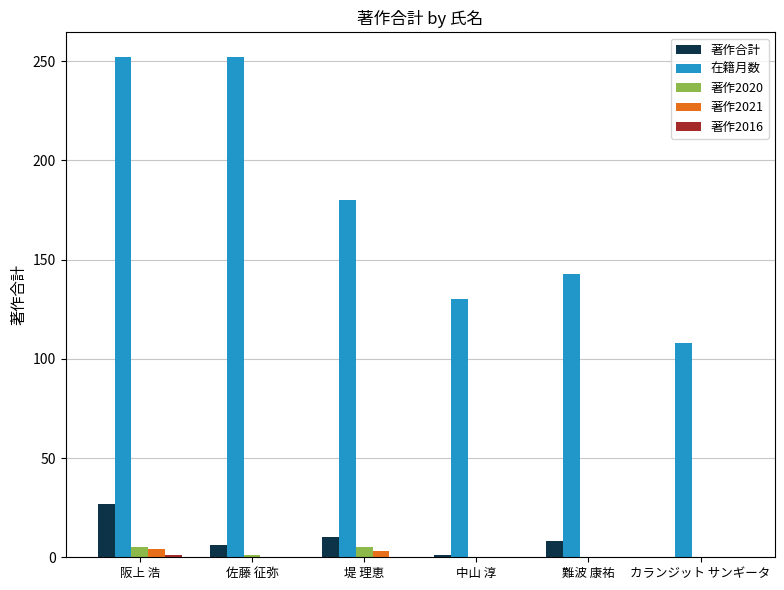

Which series has the largest total across all categories?

在籍月数